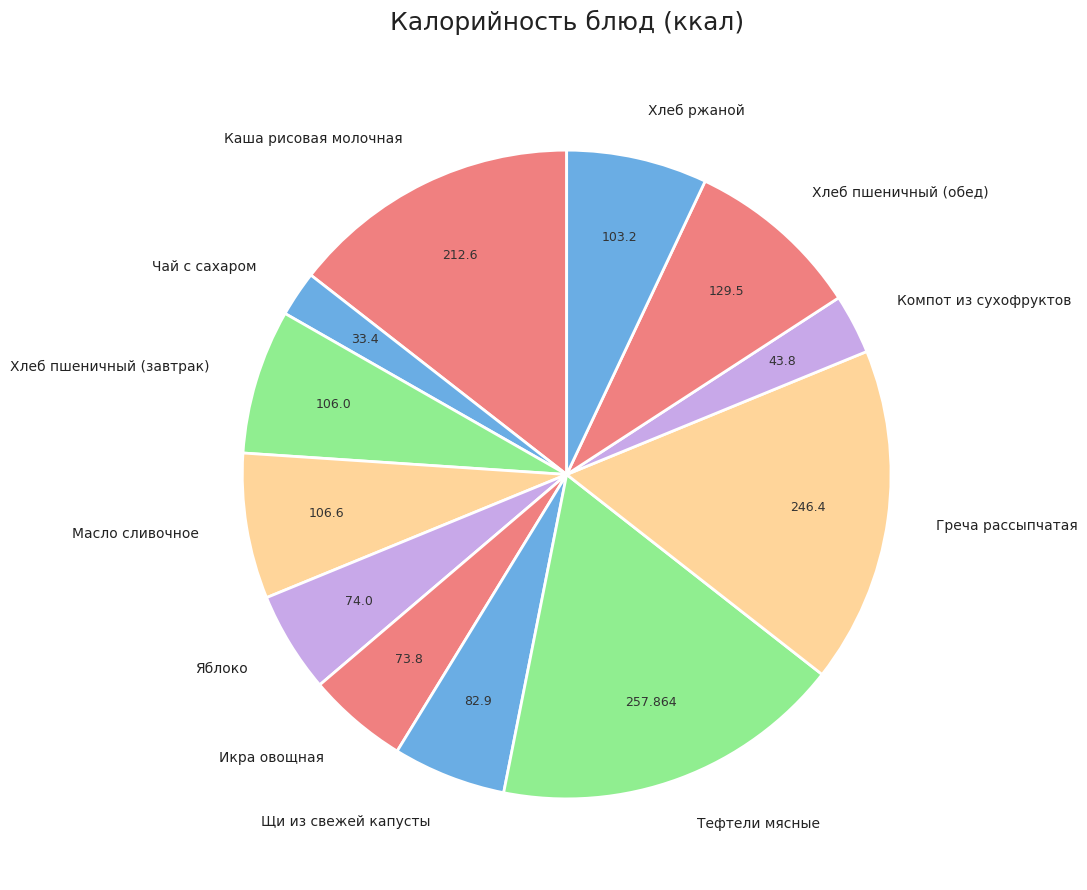

Between Икра овощная and Щи из свежей капусты, which is larger?

Щи из свежей капусты